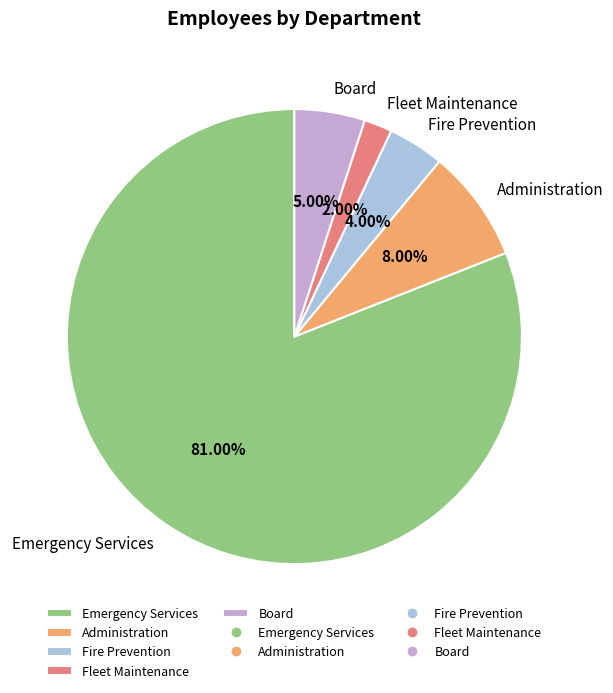

Count the number of slices in the pie.

5